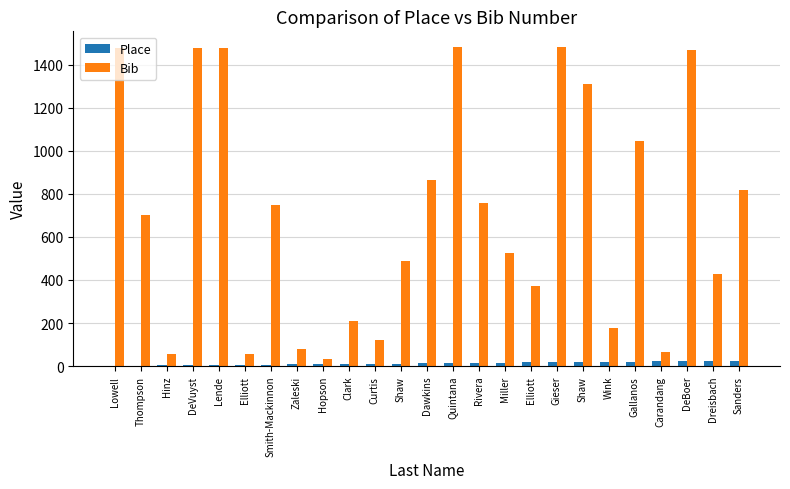

How many series are shown in this chart?

2